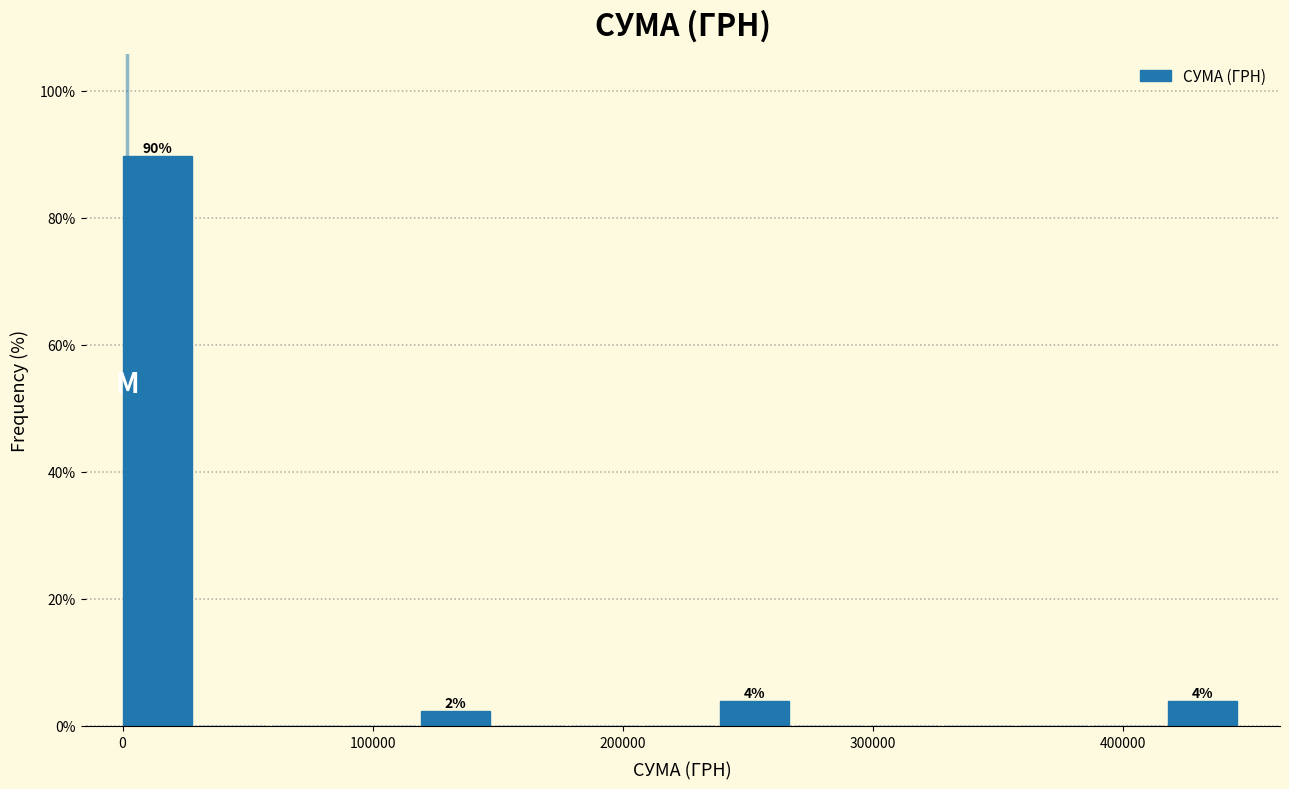

Around what value on the x-axis is the tallest bar? Give the approximate position of its centre, as read against the axis.

10000